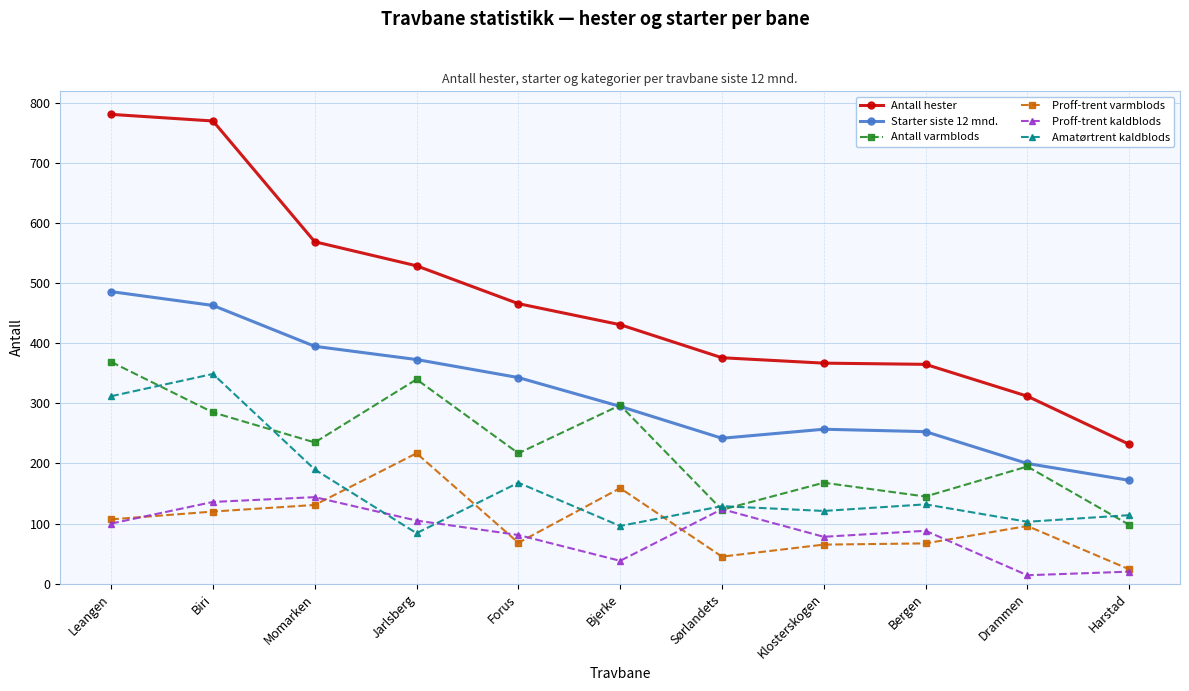

At which label does Amatørtrent kaldblods first exceed 129?

Leangen